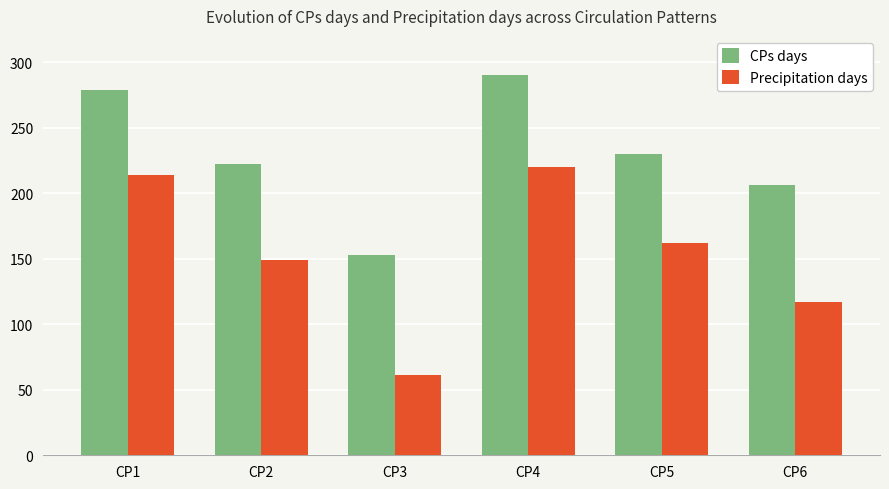

Which label corresponds to the smallest value in the chart?

CP3